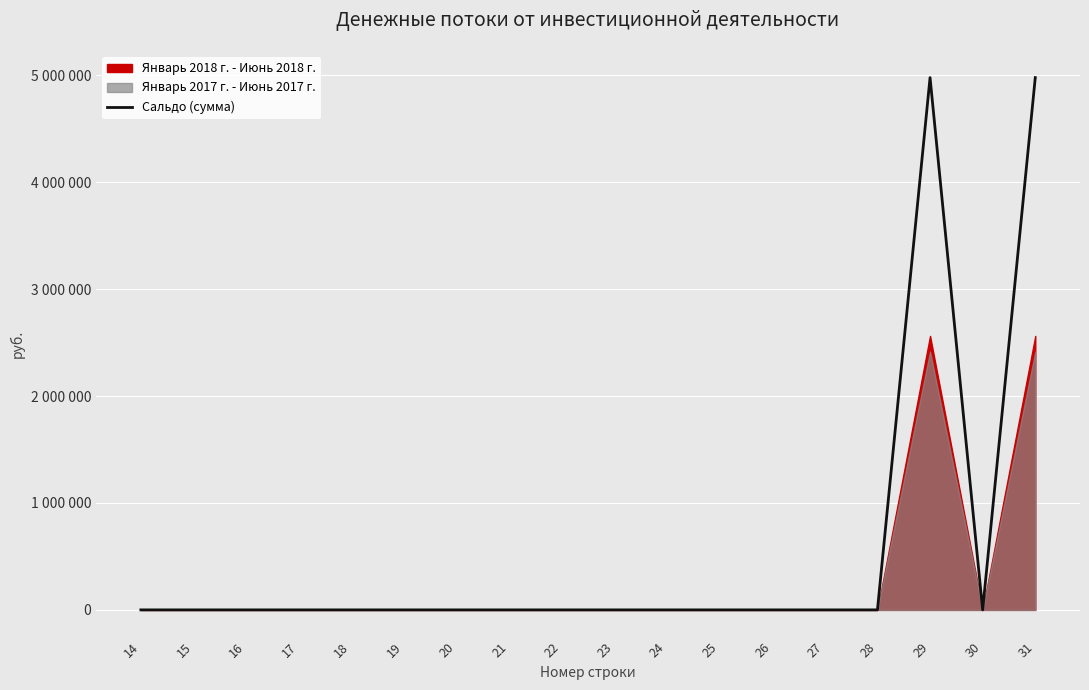

The value at 17 is 0. True or false?

True